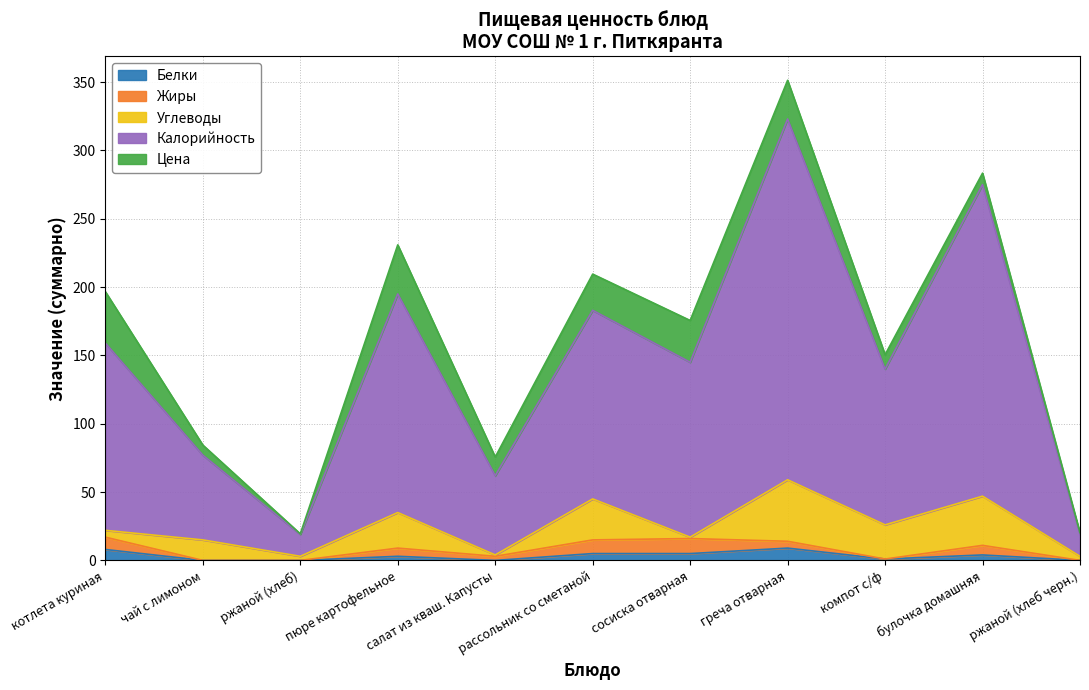

At which label does Белки reach its minimum?

чай с лимоном